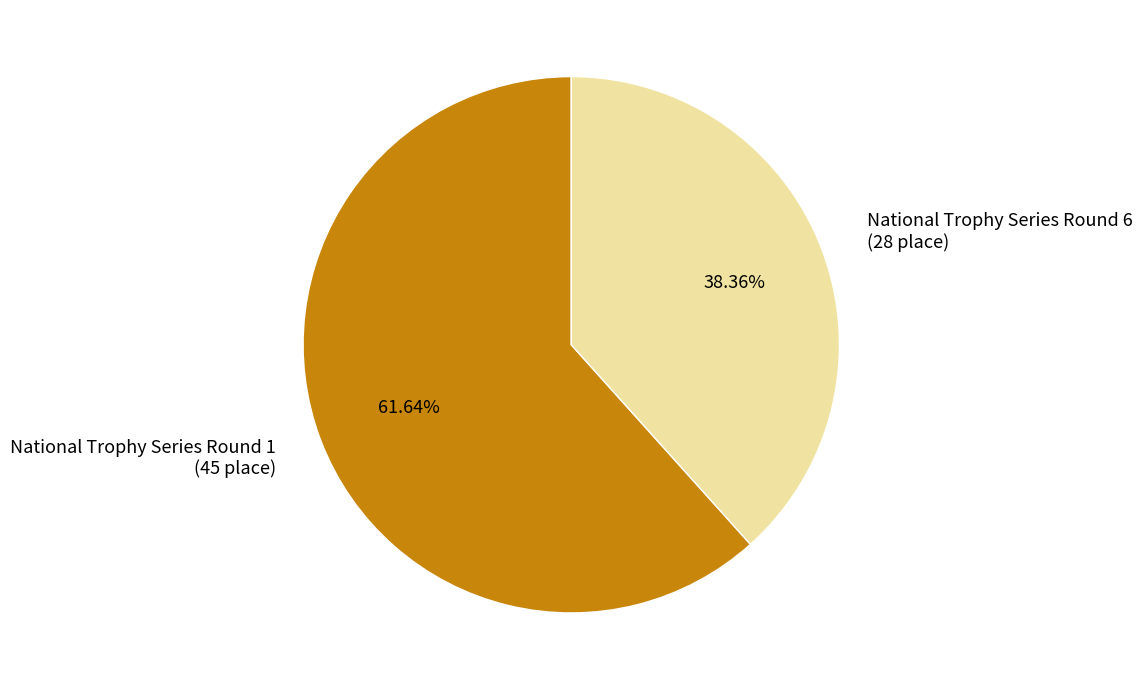

What is the smallest slice in the pie chart?

National Trophy Series Round 6